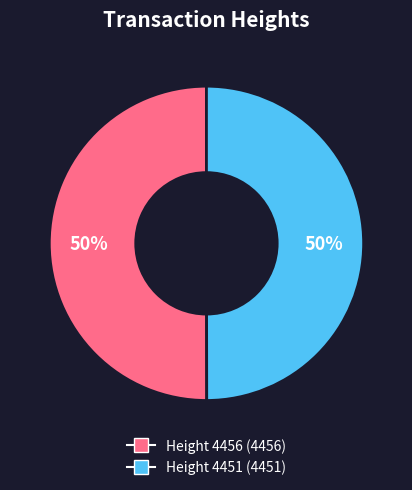

Is it true that Height 4451 is 50% of the pie?

True